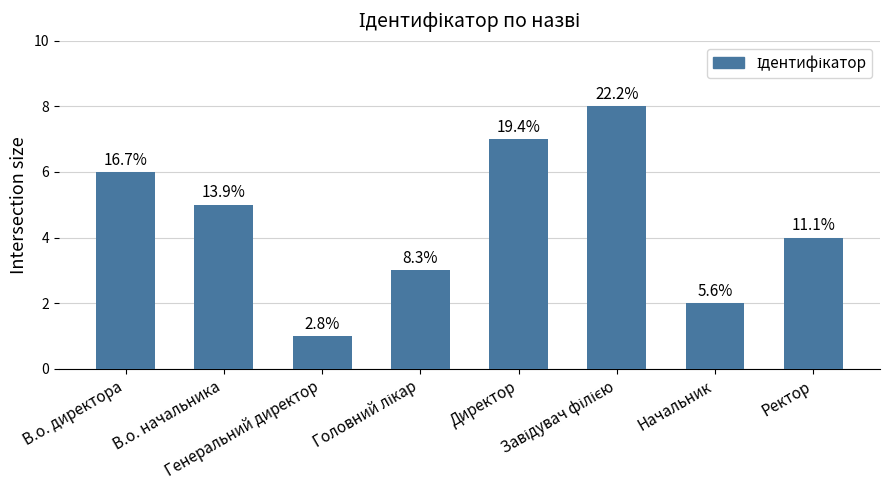

How many bars are there in total?

8